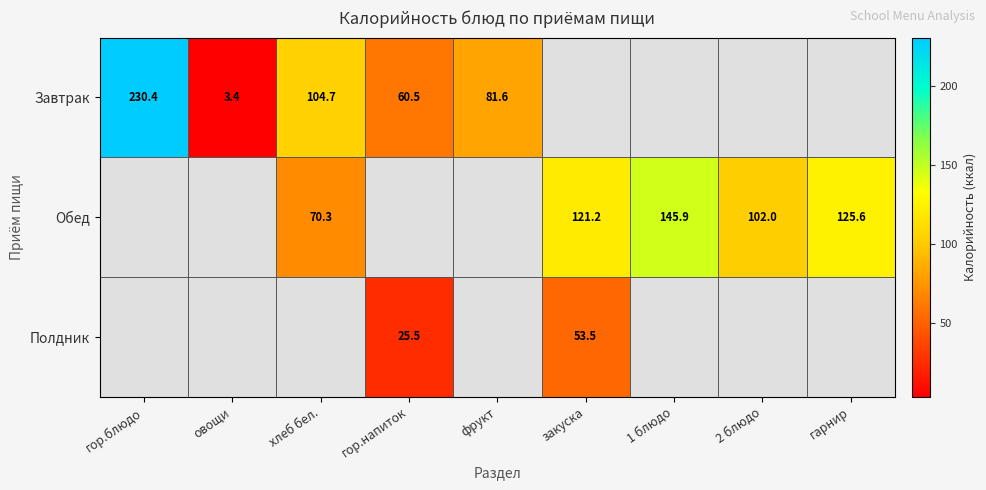

What is the total value across all series at овощи?

3.4